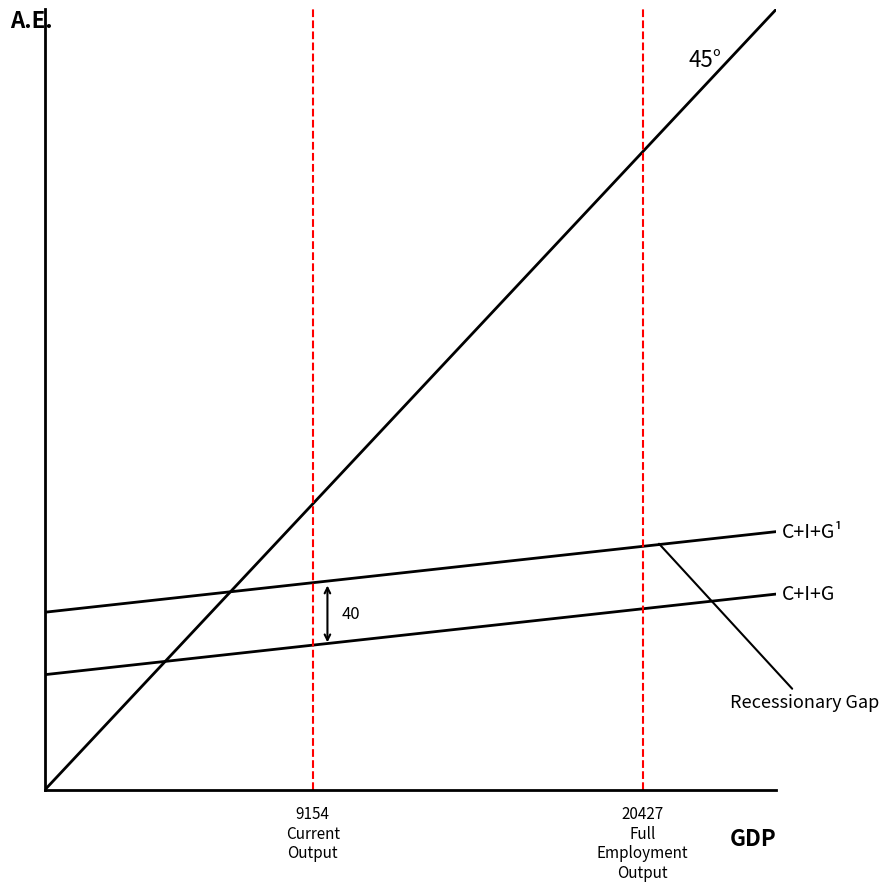

What is the sum of all C+I+G values?

9947.2